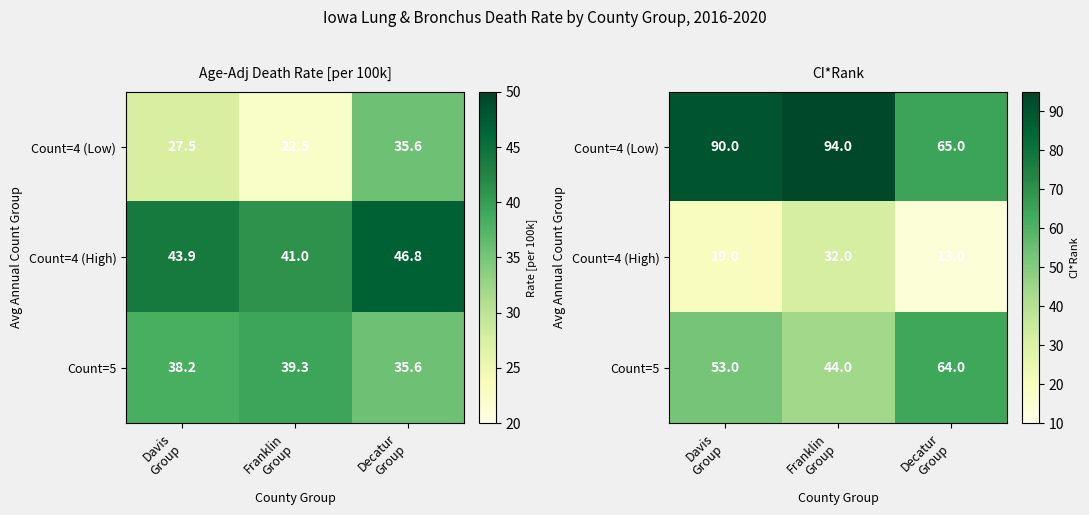

What is the difference between the Count=5 values at Franklin Group and Davis Group?

9